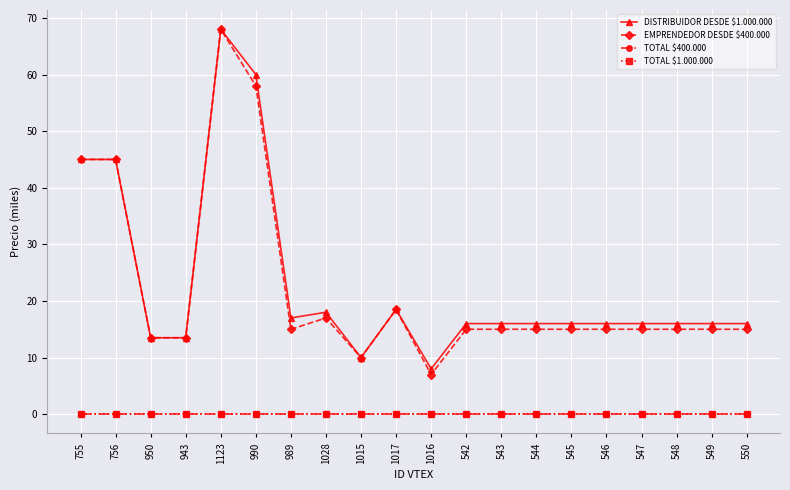

Is this an area chart (filled region under the line)?

No